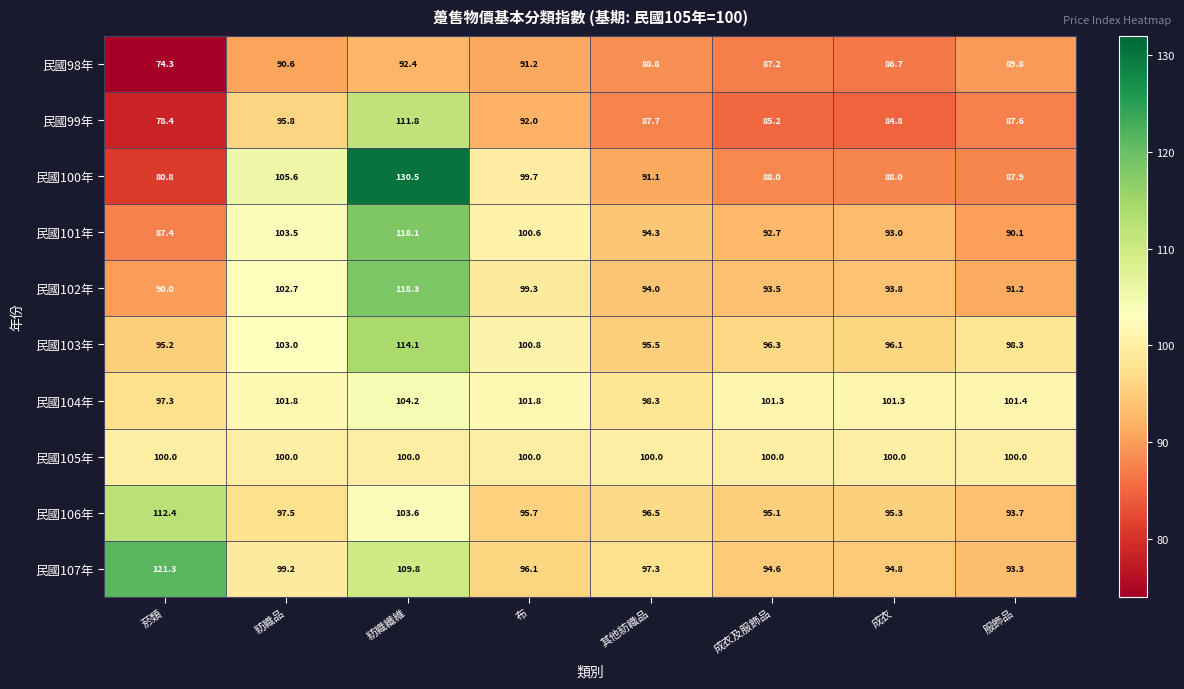

True or false: 民國103年 has a value of 95.2 at 菸類.

True